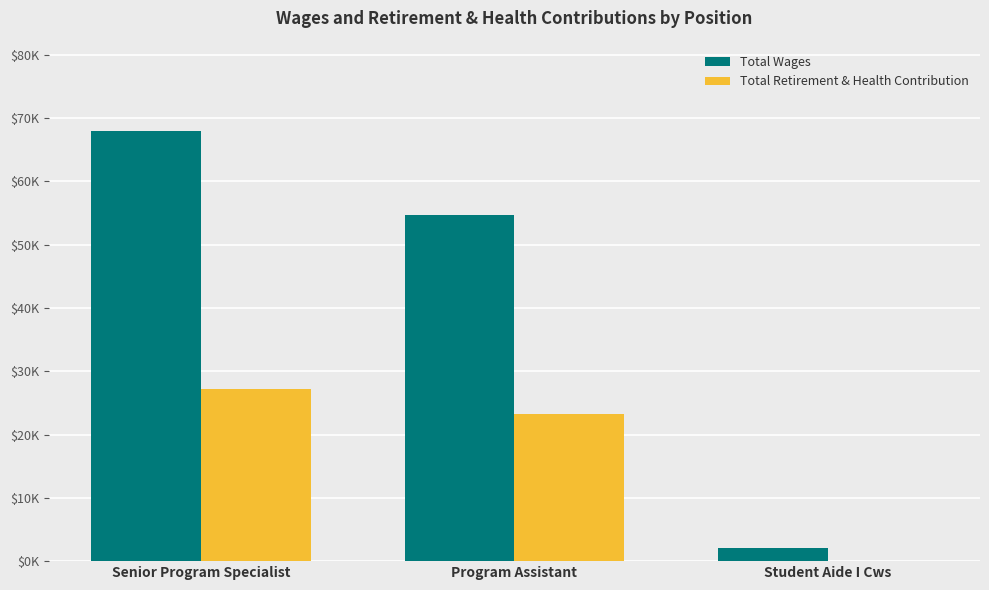

What are all the series names shown in the legend?

Total Wages, Total Retirement & Health Contribution